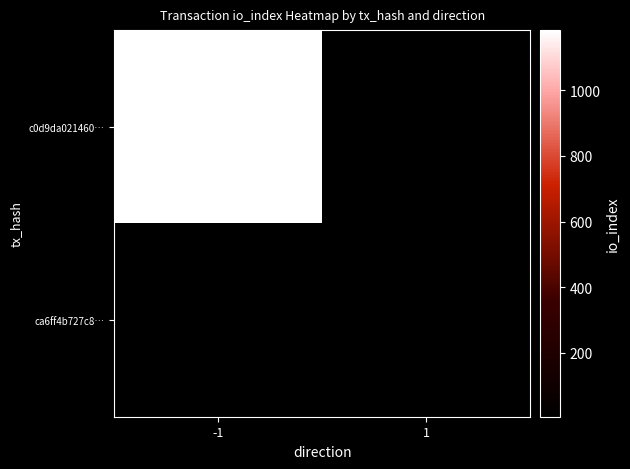

Which series has the widest spread of values?

c0d9da021460…